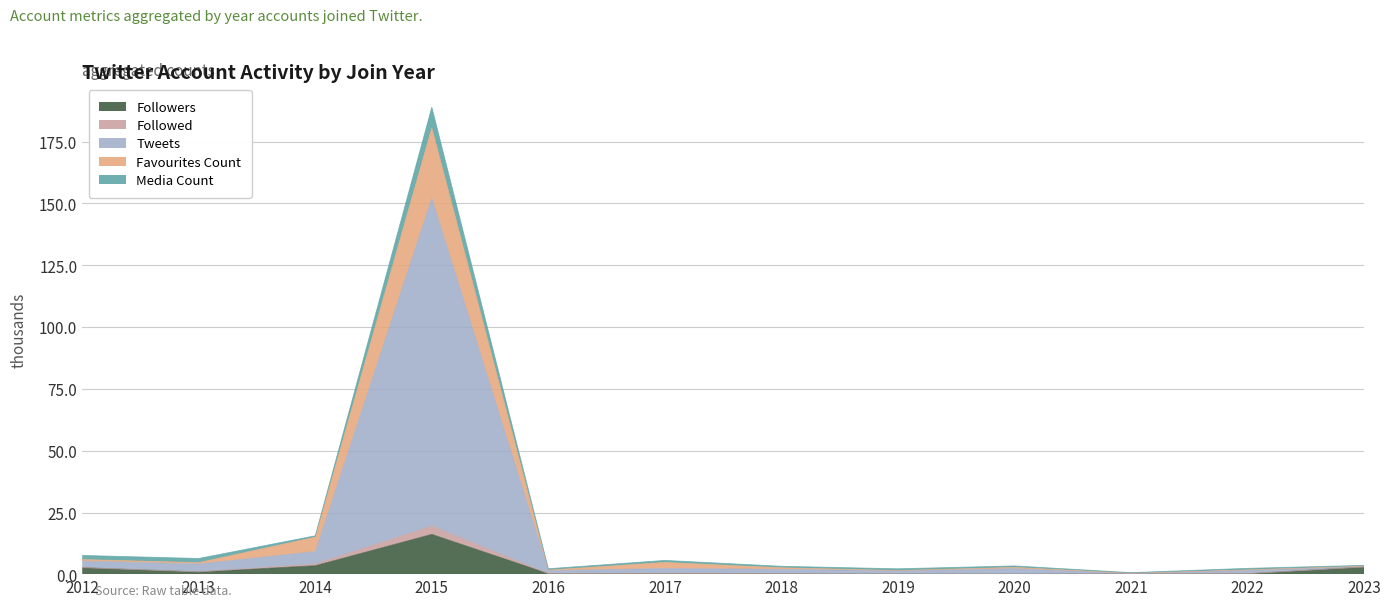

What is the maximum value for Followers?

16.2